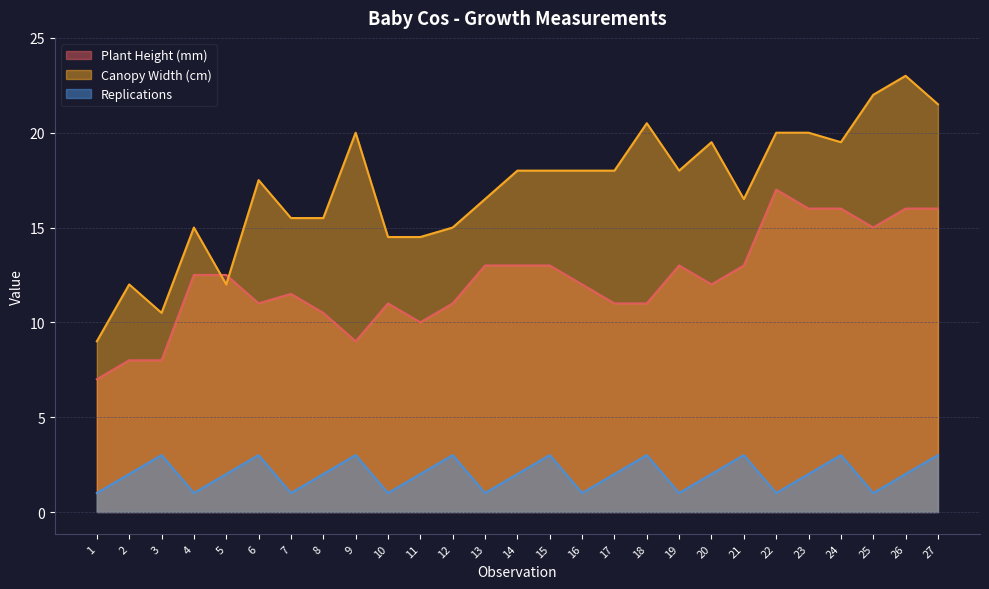

What are all the series names shown in the legend?

Plant Height (mm), Canopy Width (cm), Replications